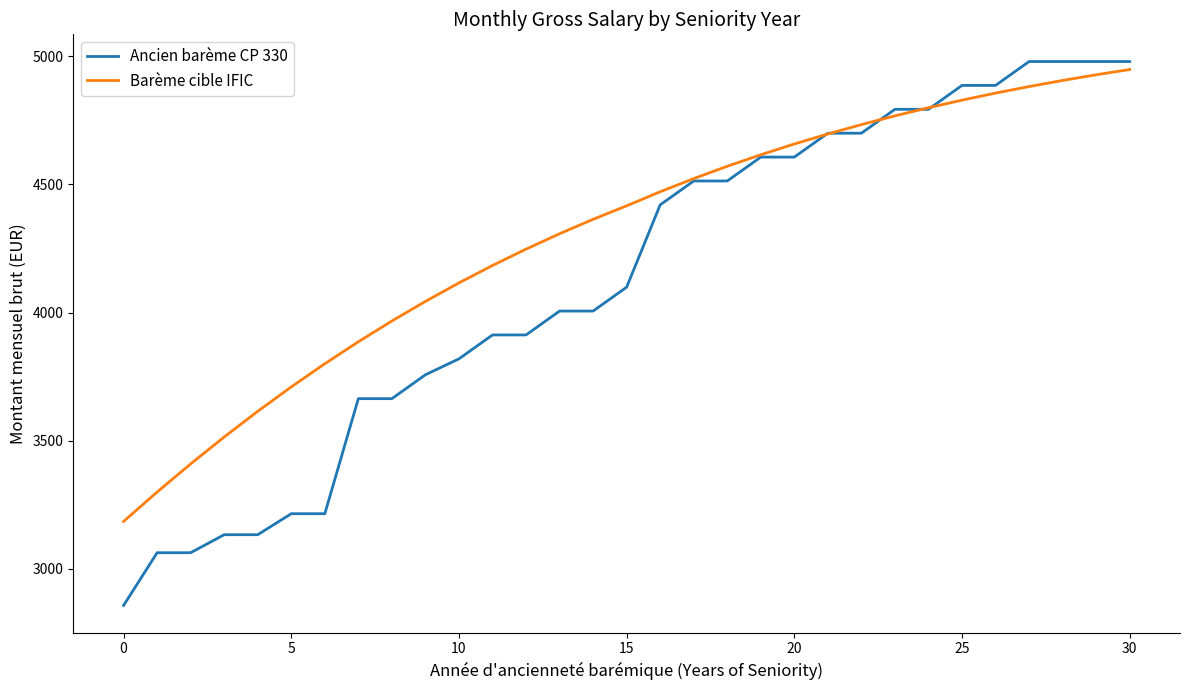

Count the number of categories in the chart.

31